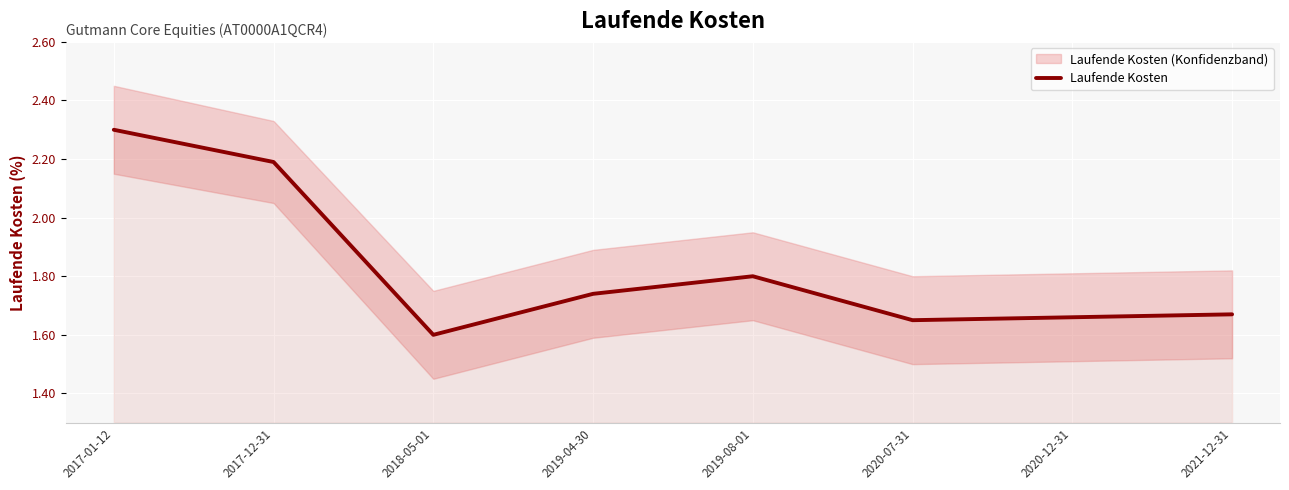

At which category does the chart reach its peak across all series?

2017-01-12